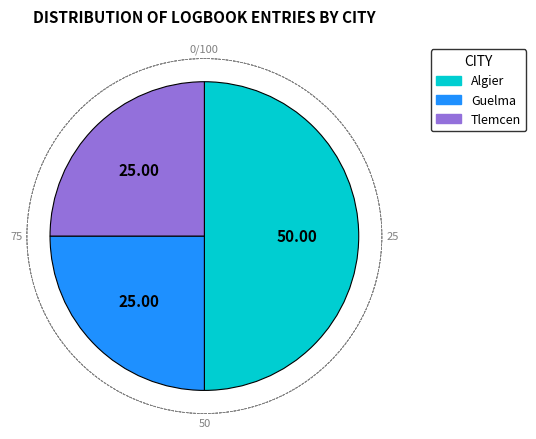

The Algier slice represents 37% of the pie. True or false?

False